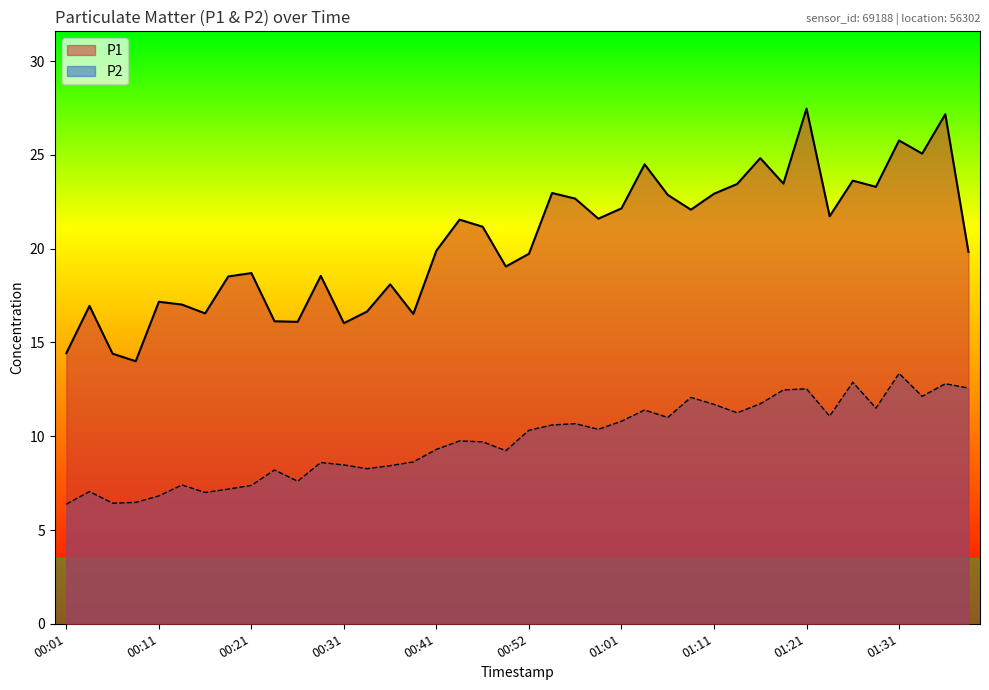

Reading left to right, extract all data points from this chart.

P1: 00:01=14.4	00:03=16.9	00:06=14.4	00:08=14.0	00:11=17.2	00:13=17.0	00:16=16.6	00:18=18.5	00:21=18.7	00:24=16.1	00:27=16.1	00:29=18.6	00:31=16.0	00:34=16.6	00:37=18.1	00:39=16.5	00:41=19.9	00:44=21.6	00:46=21.2	00:49=19.1	00:52=19.7	00:54=23.0	00:57=22.7	00:59=21.6	01:01=22.1	01:04=24.5	01:06=22.9	01:09=22.1	01:11=22.9	01:14=23.4	01:16=24.8	01:18=23.5	01:21=27.5	01:23=21.7	01:26=23.6	01:28=23.3	01:31=25.8	01:33=25.1	01:36=27.2	01:38=19.8
P2: 00:01=6.4	00:03=7.0	00:06=6.4	00:08=6.5	00:11=6.8	00:13=7.4	00:16=7.0	00:18=7.2	00:21=7.4	00:24=8.2	00:27=7.6	00:29=8.6	00:31=8.5	00:34=8.3	00:37=8.4	00:39=8.6	00:41=9.3	00:44=9.8	00:46=9.7	00:49=9.2	00:52=10.3	00:54=10.6	00:57=10.7	00:59=10.4	01:01=10.8	01:04=11.4	01:06=11.0	01:09=12.1	01:11=11.7	01:14=11.2	01:16=11.7	01:18=12.5	01:21=12.5	01:23=11.1	01:26=12.9	01:28=11.5	01:31=13.3	01:33=12.1	01:36=12.8	01:38=12.6